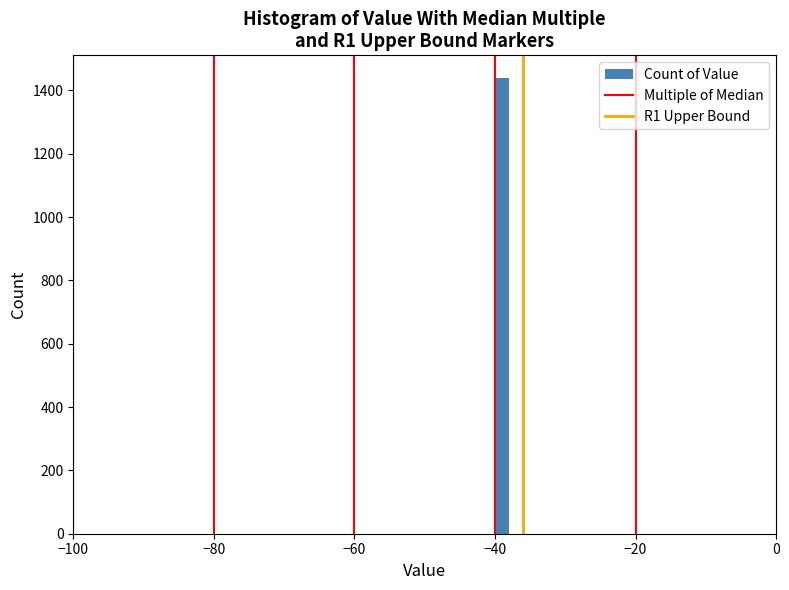

Around what value on the x-axis is the tallest bar? Give the approximate position of its centre, as read against the axis.

-38